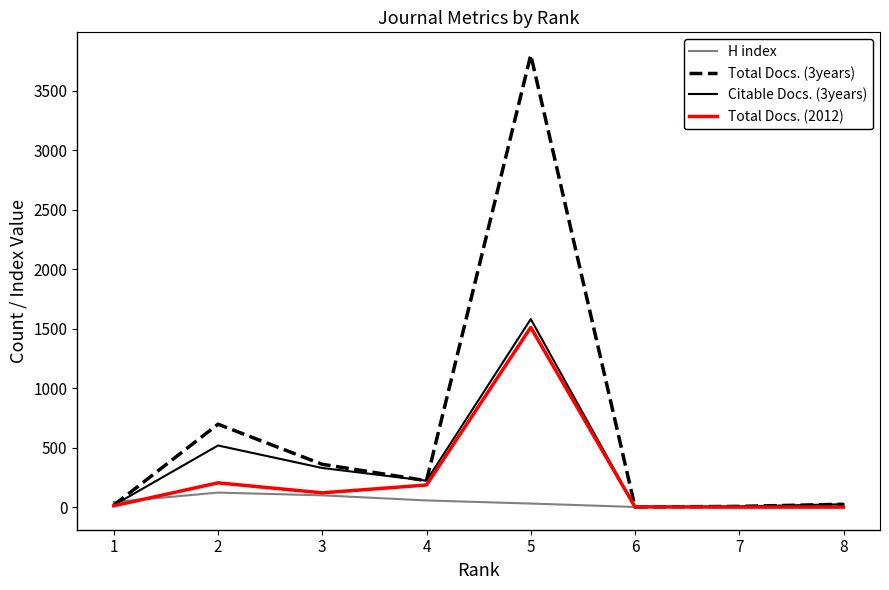

Is the value of Total Docs. (2012) at 3 greater than the value of Citable Docs. (3years) at 8?

Yes